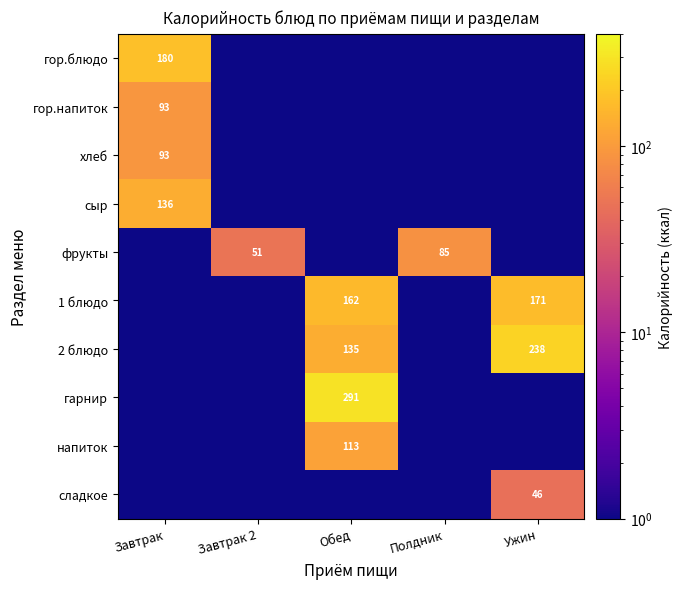

How many categories are shown in the chart?

5